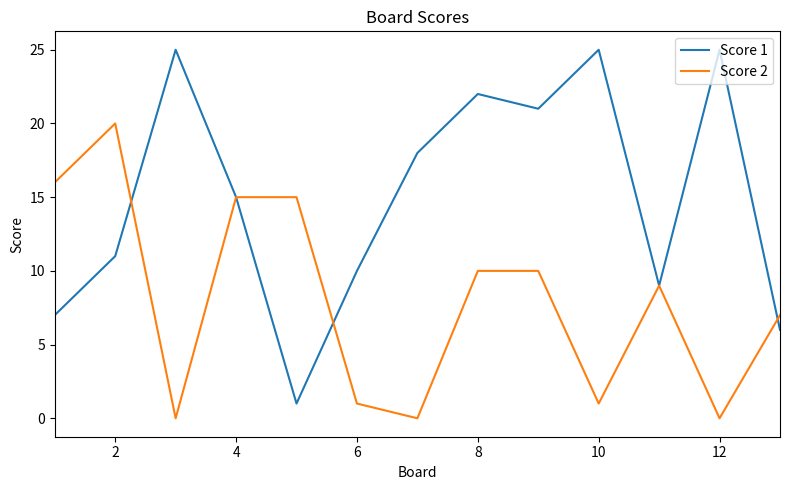

Which series has the largest total across all categories?

Score 1